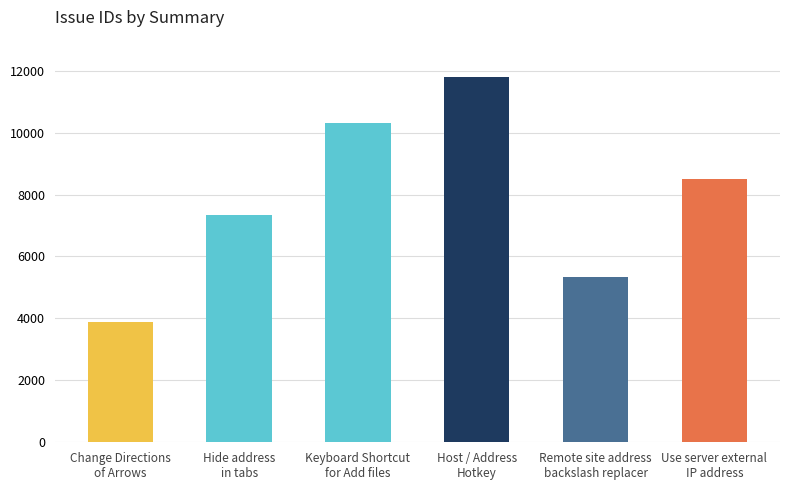

What is the label of the 1st bar from the right?

Use server external
IP address